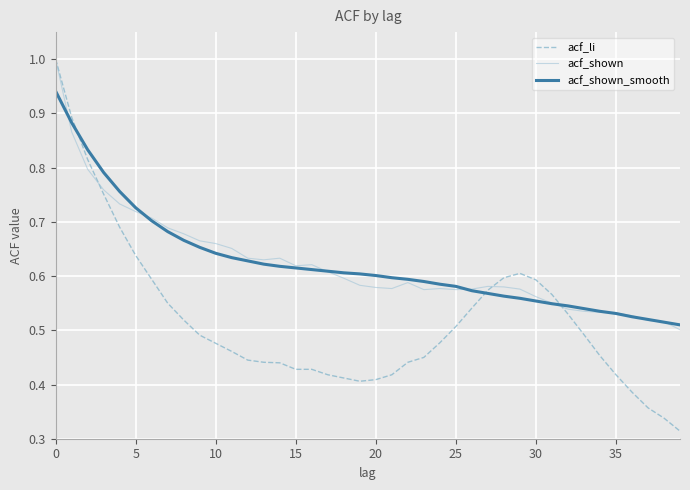

Which series has the widest spread of values?

acf_li